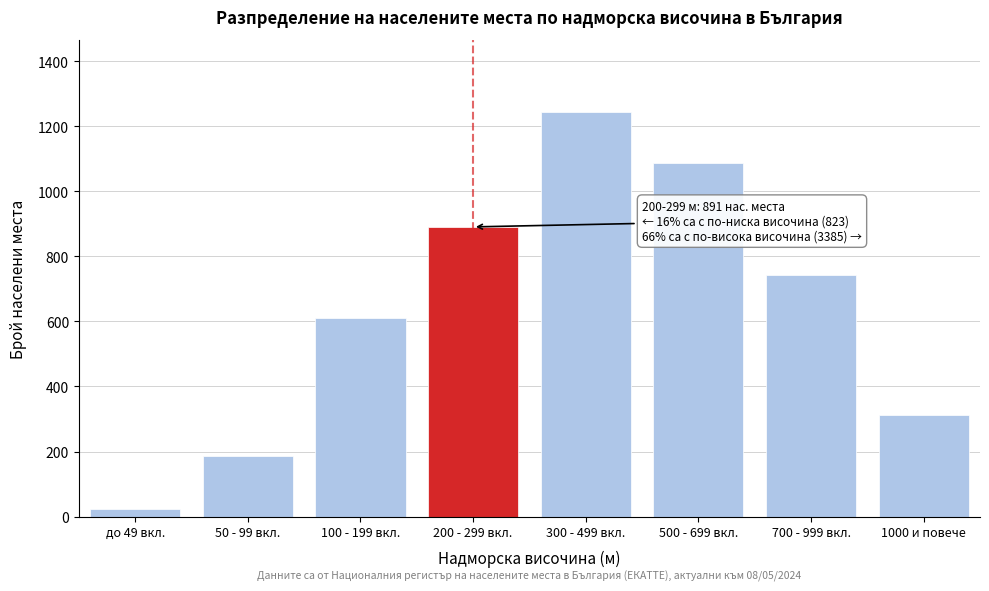

Reading left to right, extract all data points from this chart.

до 49 вкл.=24	50 - 99 вкл.=187	100 - 199 вкл.=612	200 - 299 вкл.=891	300 - 499 вкл.=1243	500 - 699 вкл.=1087	700 - 999 вкл.=743	1000 и повече=312